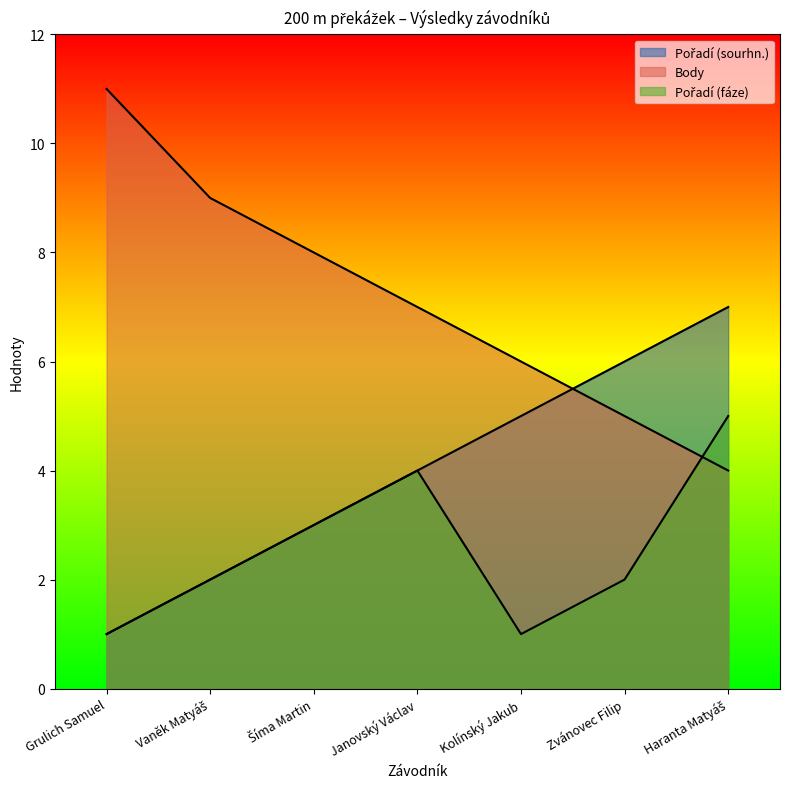

True or false: Pořadí (fáze) and Pořadí (sourhn.) cross at least once.

False